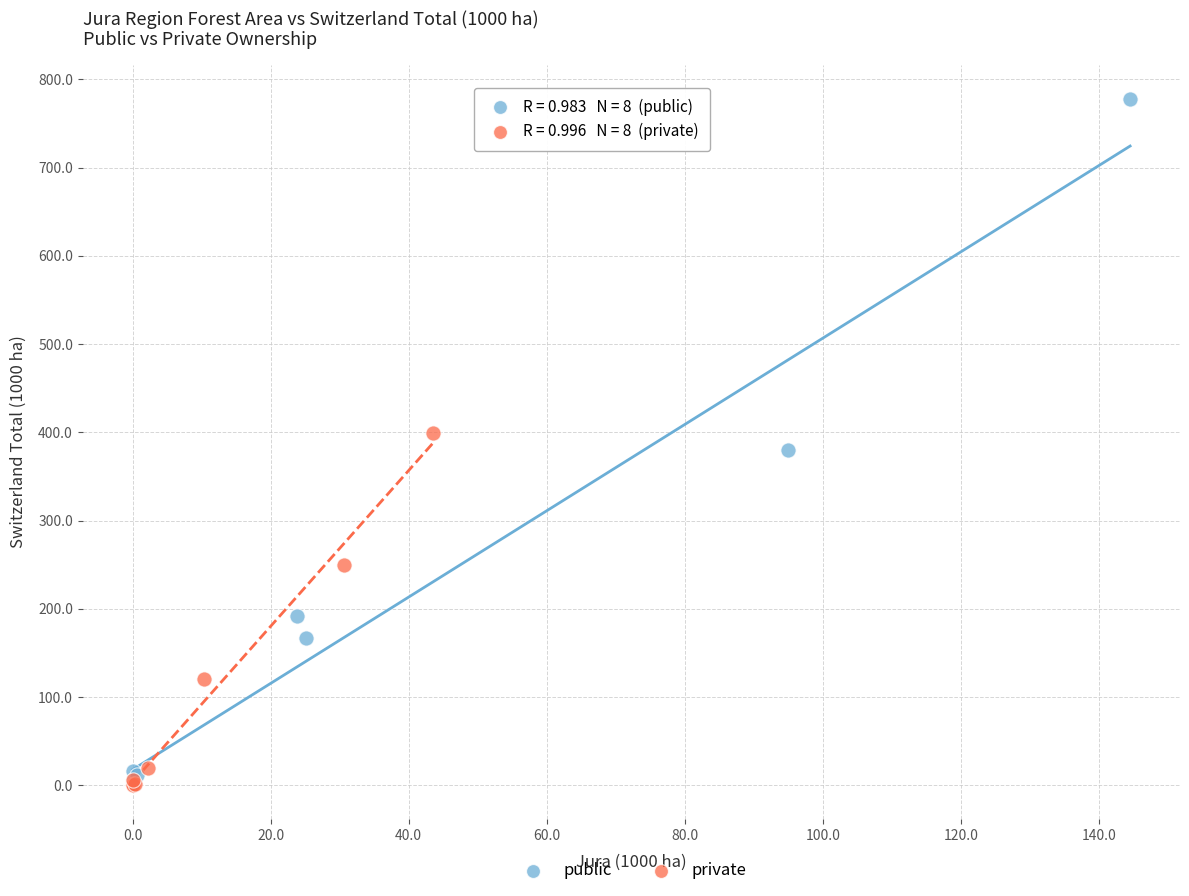

Which series has the largest Y range (max minus min)?

public